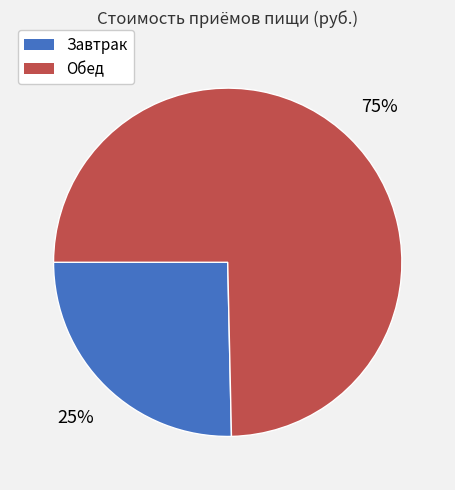

To the nearest percent, what is the average slice percentage?

50%